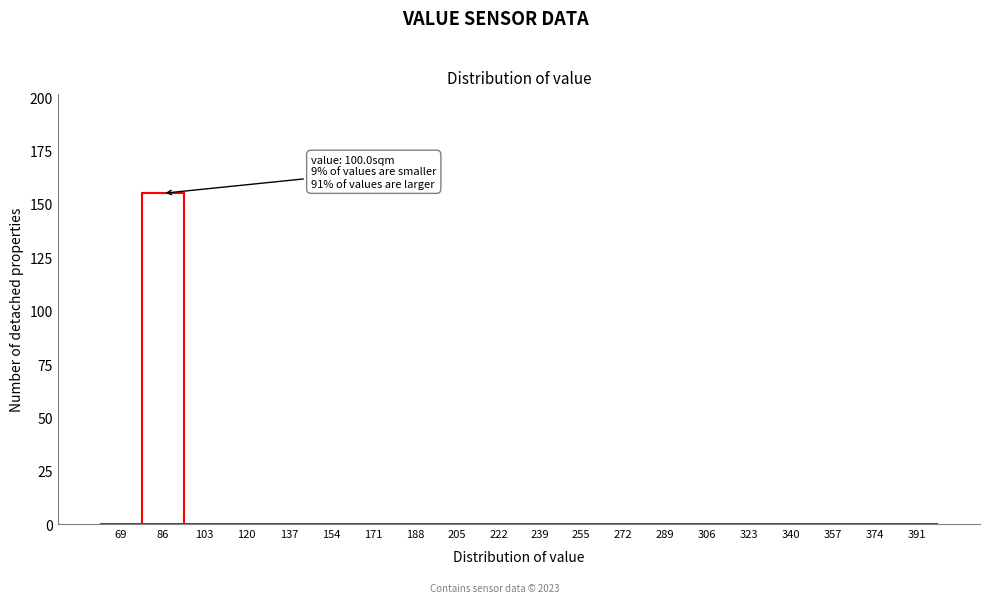

Reading right to left, list all the values displayed in this chart.

391=0	374=0	357=0	340=0	323=0	306=0	289=0	272=0	255=0	239=0	222=0	205=0	188=0	171=0	154=0	137=0	120=0	103=0	86=155	69=0